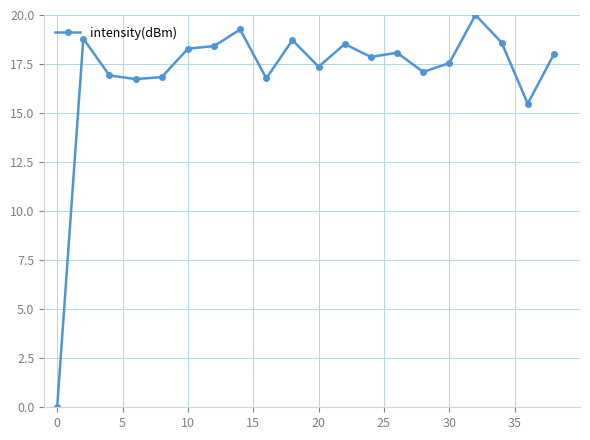

Does the chart have visible grid lines?

Yes